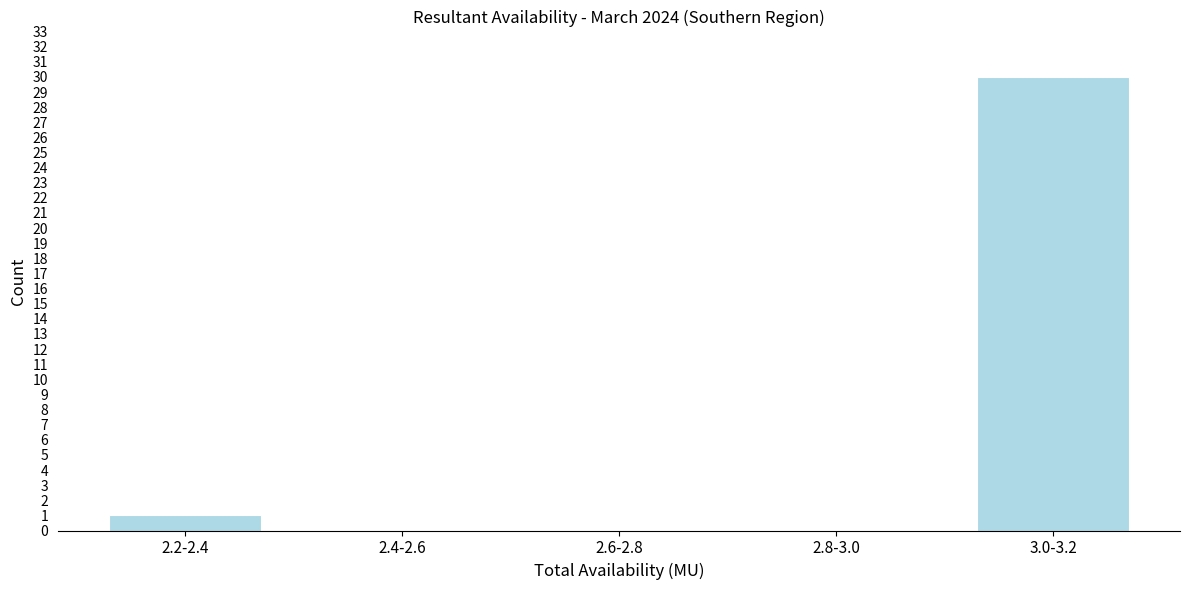

Reading left to right, list all the values displayed in this chart.

2.2-2.4=1	2.4-2.6=0	2.6-2.8=0	2.8-3.0=0	3.0-3.2=30